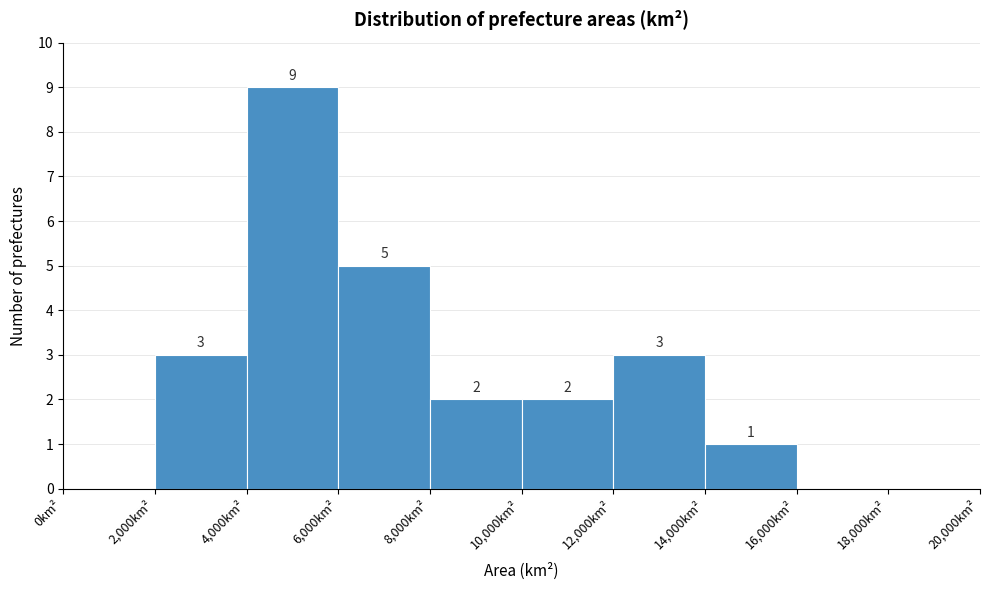

Which range on the x-axis has the tallest bar?

4000 to 6000